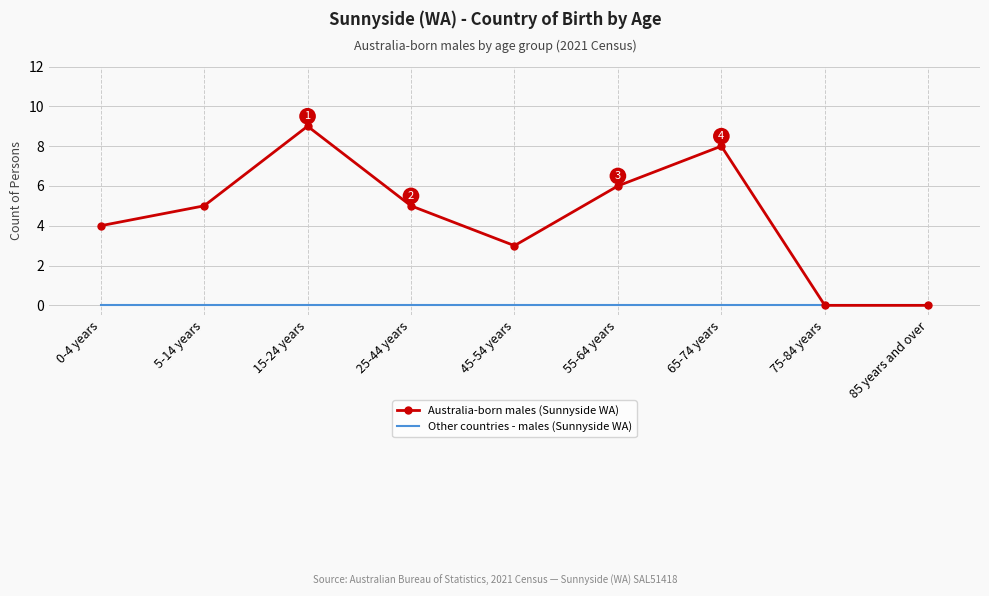

Reading left to right, extract all data points from this chart.

Australia-born males (Sunnyside WA): 0-4 years=4	5-14 years=5	15-24 years=9	25-44 years=5	45-54 years=3	55-64 years=6	65-74 years=8	75-84 years=0	85 years and over=0
Other countries - males (Sunnyside WA): 0-4 years=0	5-14 years=0	15-24 years=0	25-44 years=0	45-54 years=0	55-64 years=0	65-74 years=0	75-84 years=0	85 years and over=0